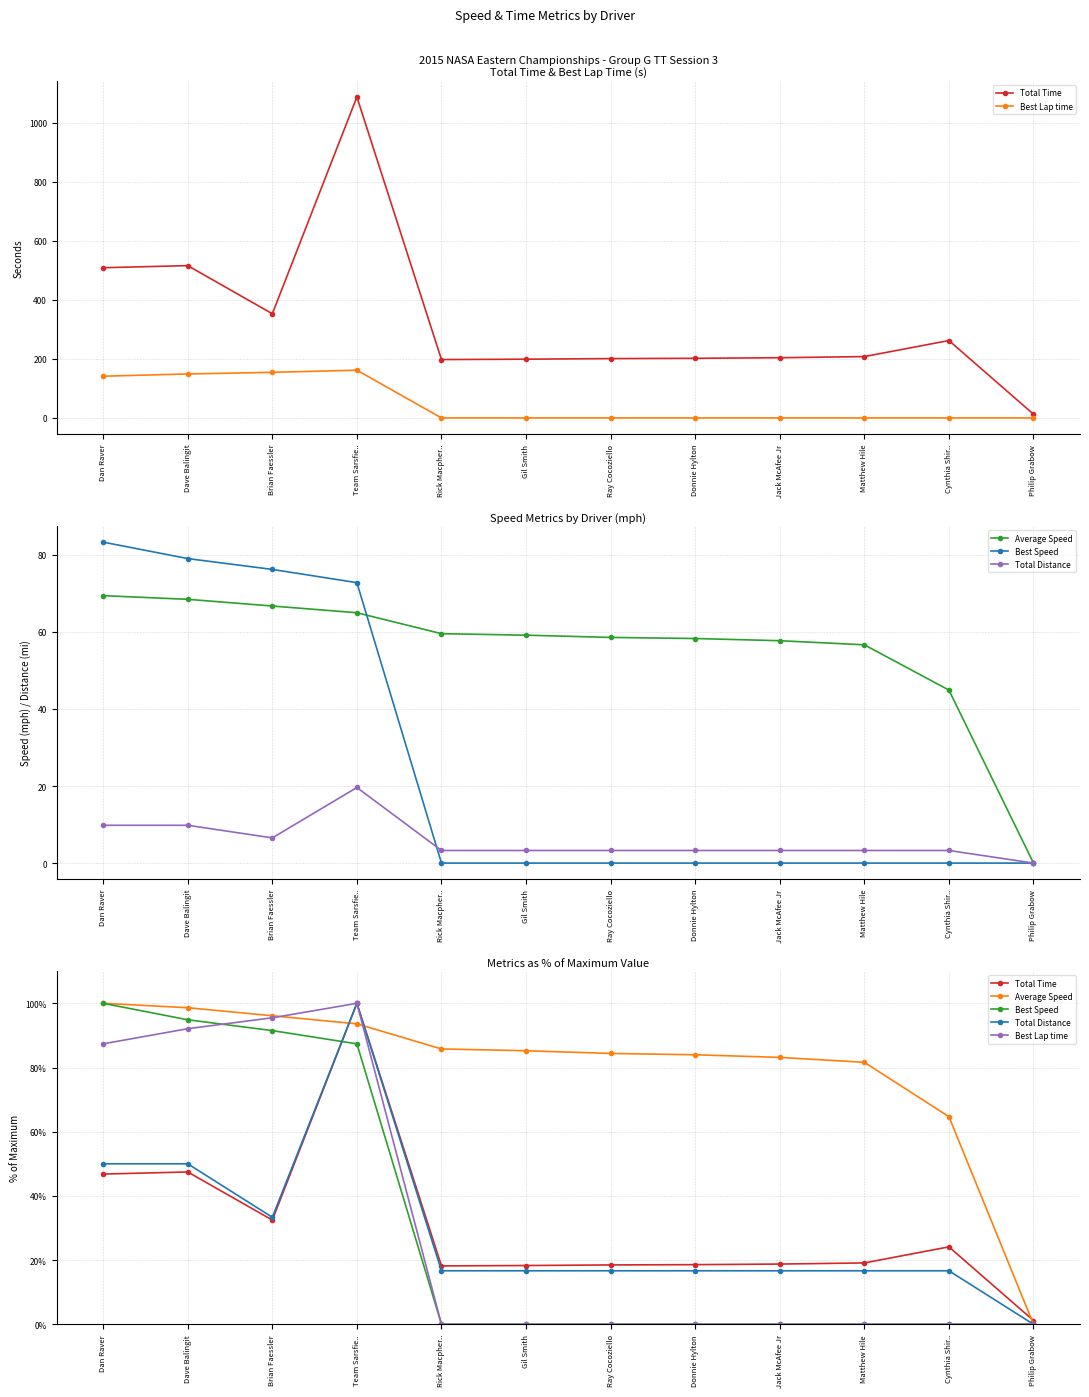

Rank the categories by Best Speed value from lowest to highest.

Rick Macpher.., Gil Smith, Ray Cocoziello, Donnie Hylton, Jack McAfee Jr, Matthew Hile, Cynthia Shir.., Philip Grabow, Team Sarsfie.., Brian Faessler, Dave Balingit, Dan Raver